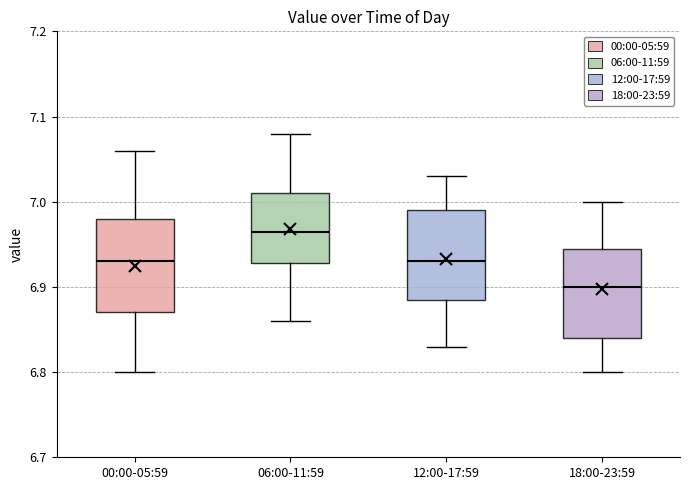

Reading left to right, read every box against the y-axis: the position of its median line, the range the box covers, and the ends of its whiskers. The values are not printed on the chart, so give them approximately, as read against the axis.

00:00-05:59: median 6.93, box 6.87 to 6.98, whiskers 6.80 to 7.06
06:00-11:59: median 6.97, box 6.93 to 7.01, whiskers 6.86 to 7.08
12:00-17:59: median 6.93, box 6.89 to 6.99, whiskers 6.83 to 7.03
18:00-23:59: median 6.90, box 6.84 to 6.95, whiskers 6.80 to 7.00